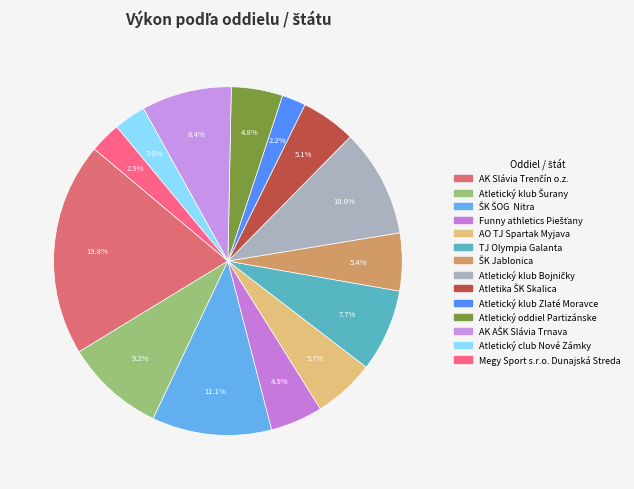

How many segments does this pie chart have?

14